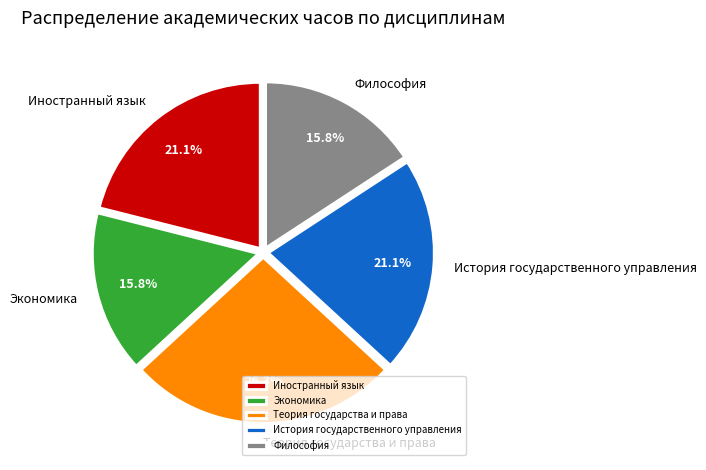

Is Иностранный язык the majority of the pie?

No